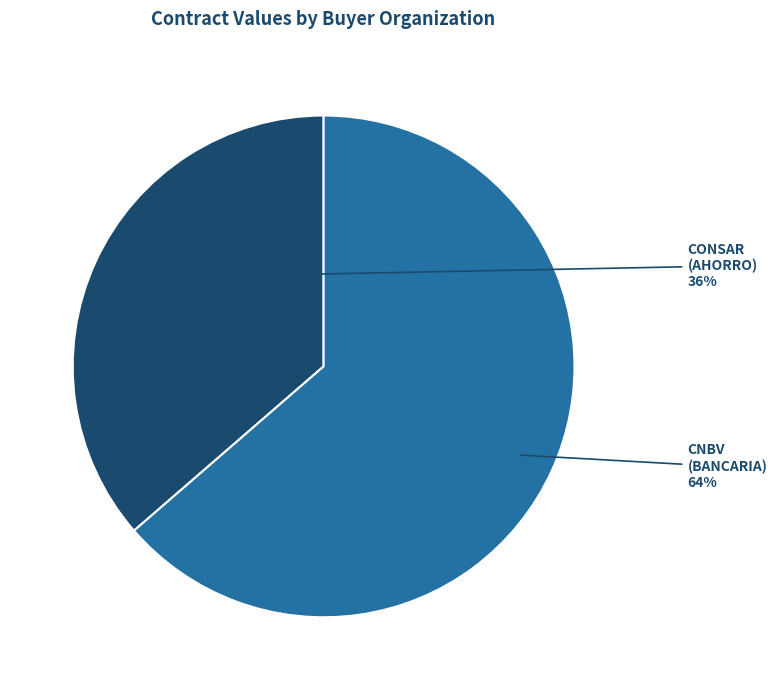

What is the majority slice?

CNBV (BANCARIA)